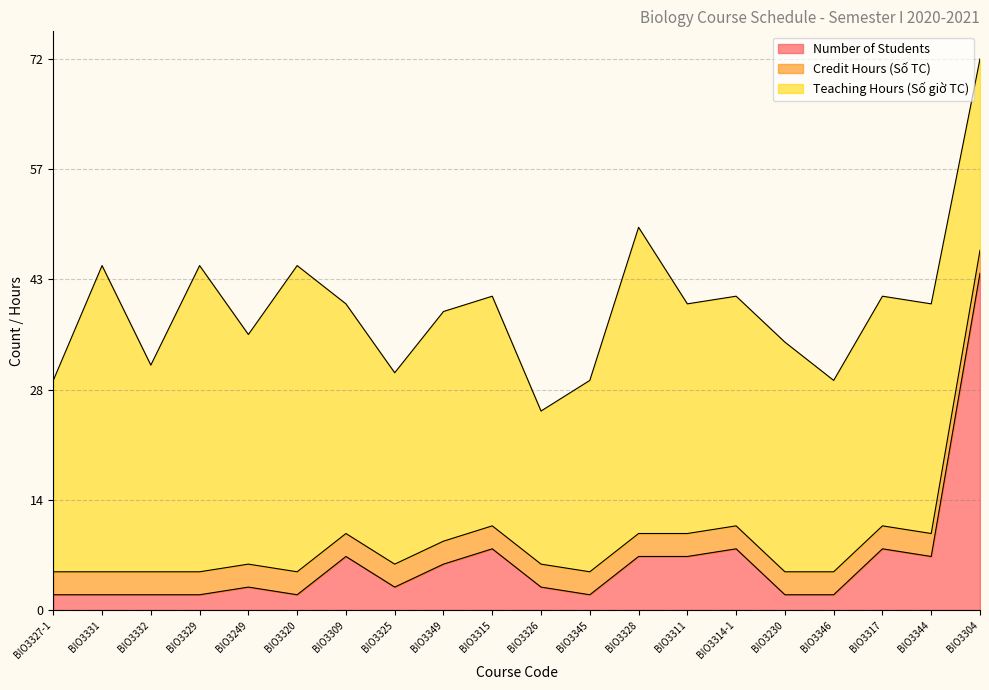

What is the difference between the maximum and minimum values in the Teaching Hours (Số giờ TC) series?

20